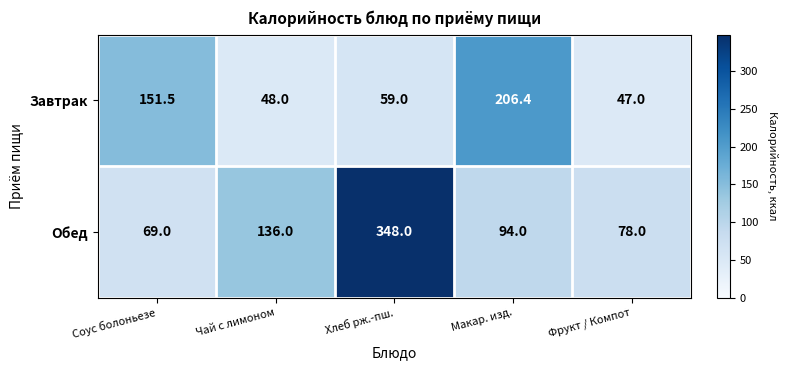

Which category has the highest value across all series?

Хлеб рж.-пш.